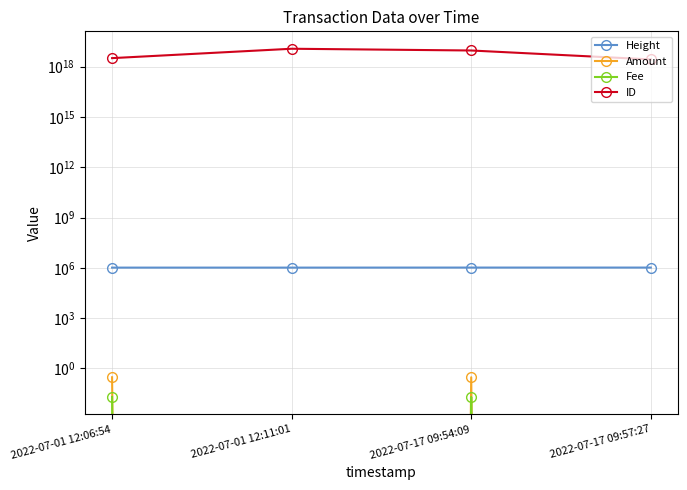

The Amount series shows 0.2 at 2022-07-01 12:06:54. True or false?

False